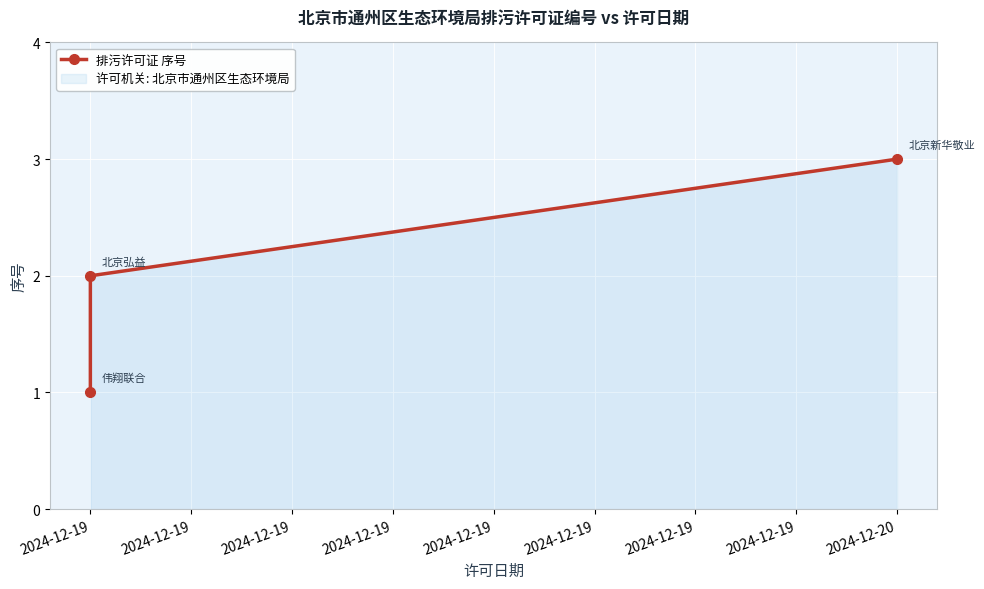

How many data points does each series have?

3